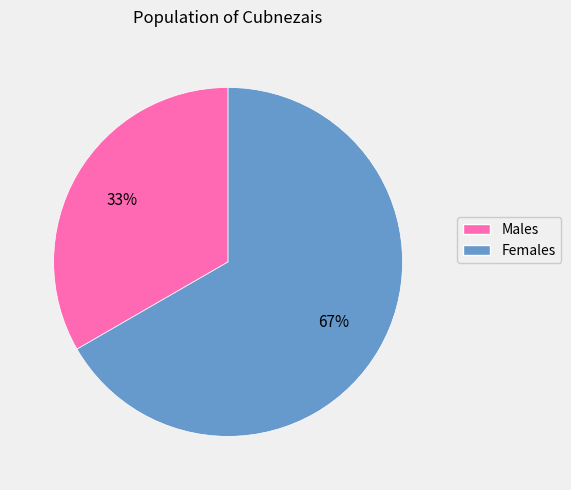

Is there any slice that represents more than half of the pie?

Yes